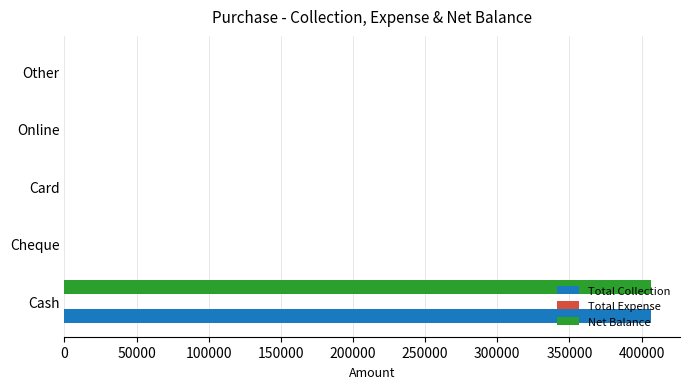

Is it true that Total Collection equals 0 at Card?

True